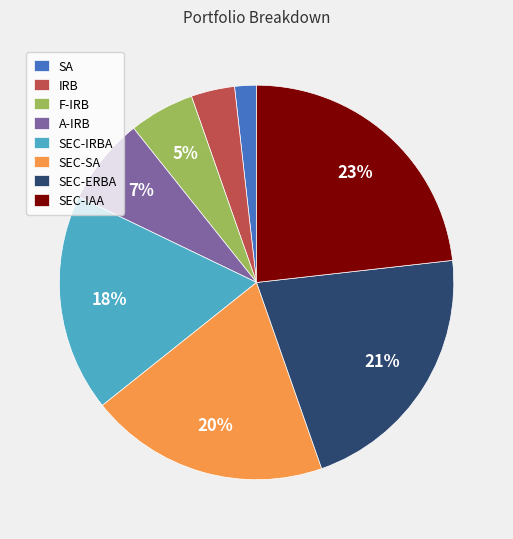

Do SEC-SA and SEC-IAA together represent more than half of the pie?

No